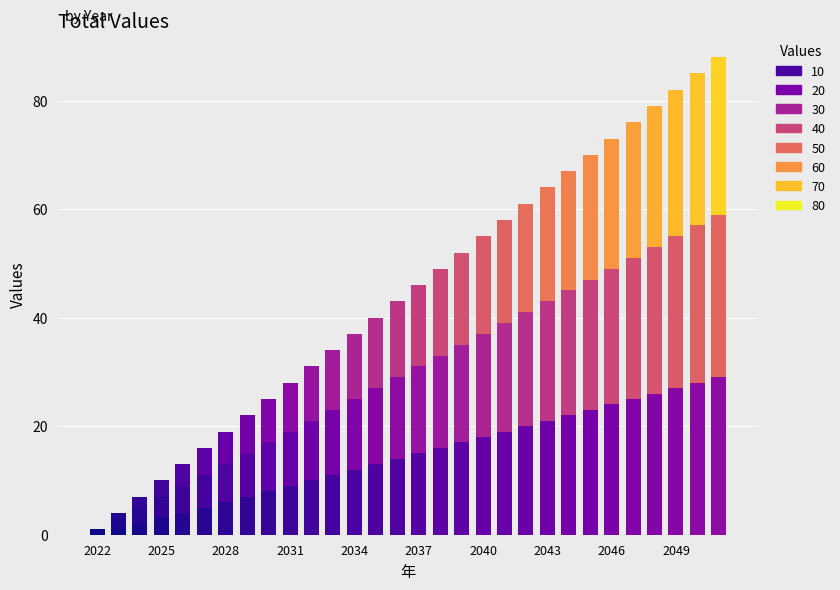

Count the number of data series in this chart.

3